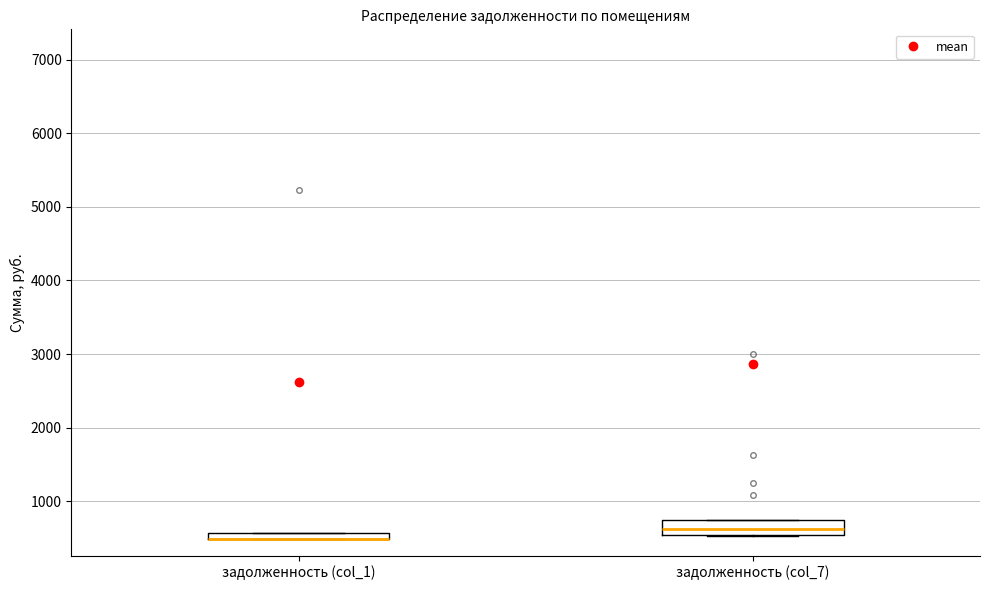

Comparing the boxes themselves (not the whiskers), which one is the tallest?

задолженность (col_7)